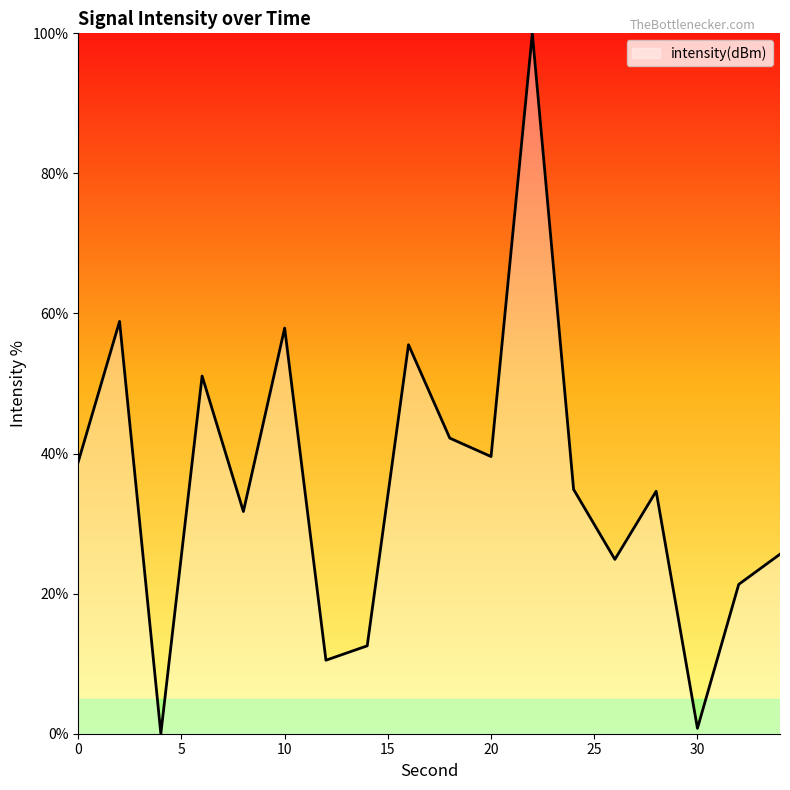

What is the difference between the maximum and minimum values?

100.0